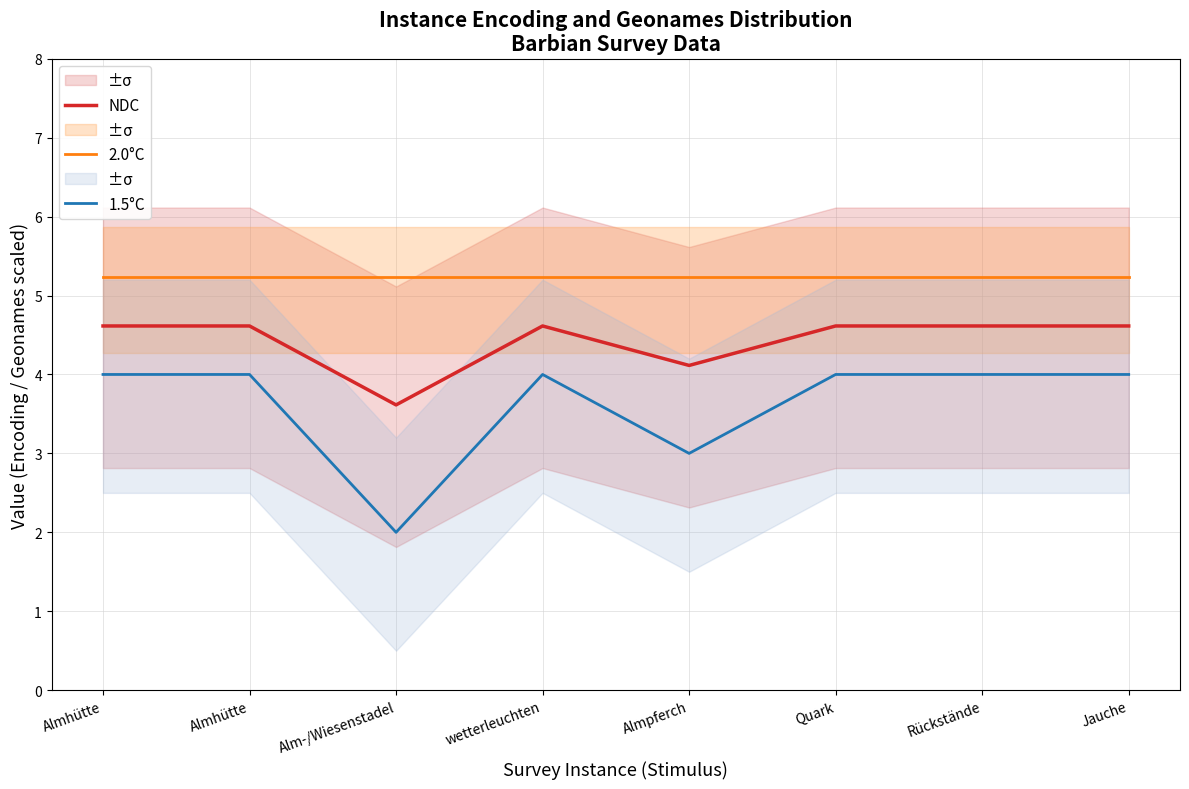

True or false: 1.5°C and NDC cross at least once.

False